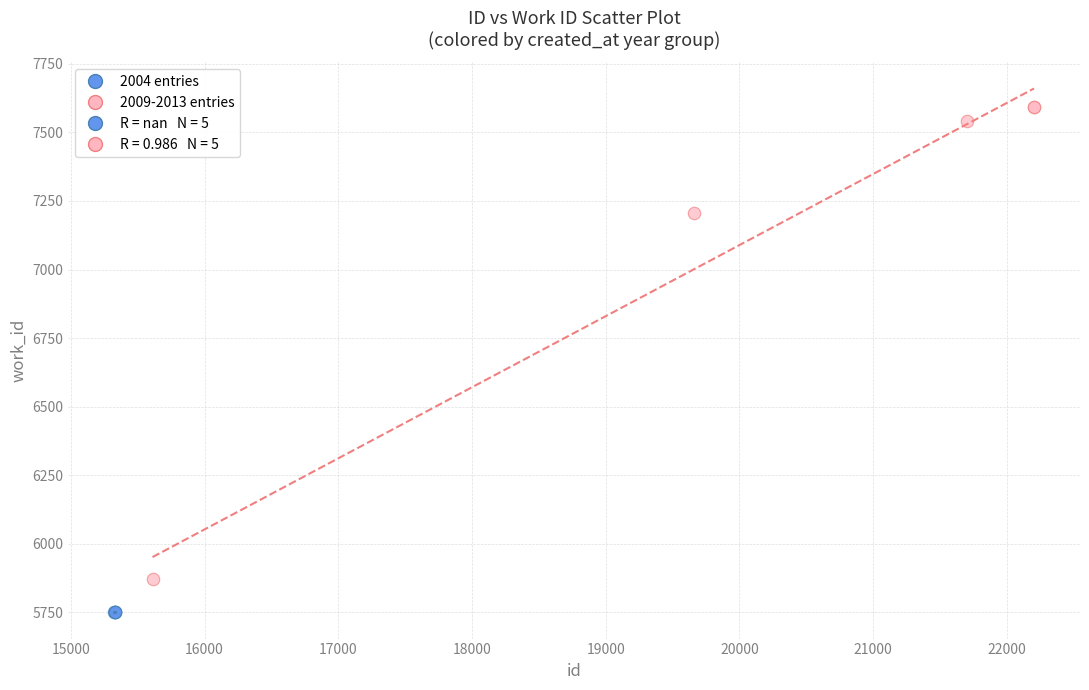

Which series contains the lowest Y value?

2004 entries